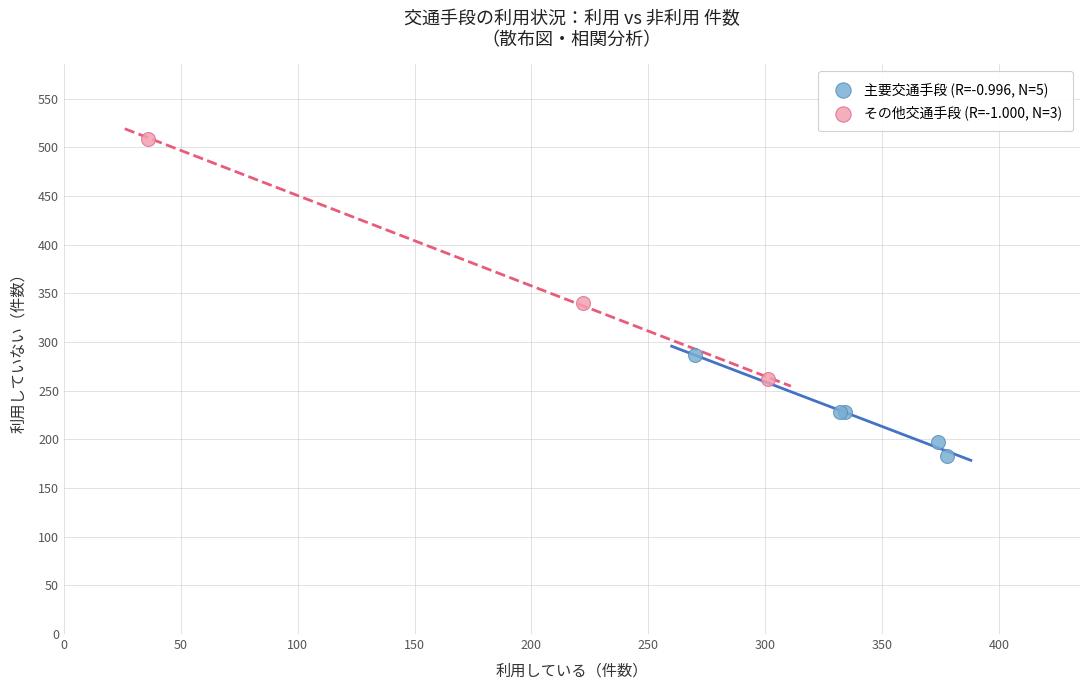

Which series contains the highest Y value?

その他交通手段 (R=-1.000, N=3)